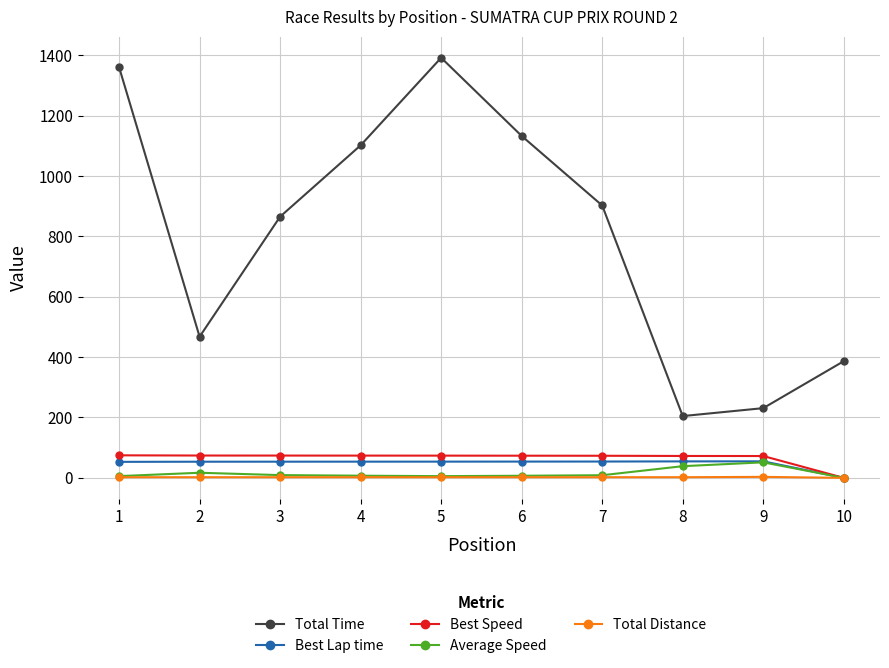

What is the average value of the Best Speed series?

66.1